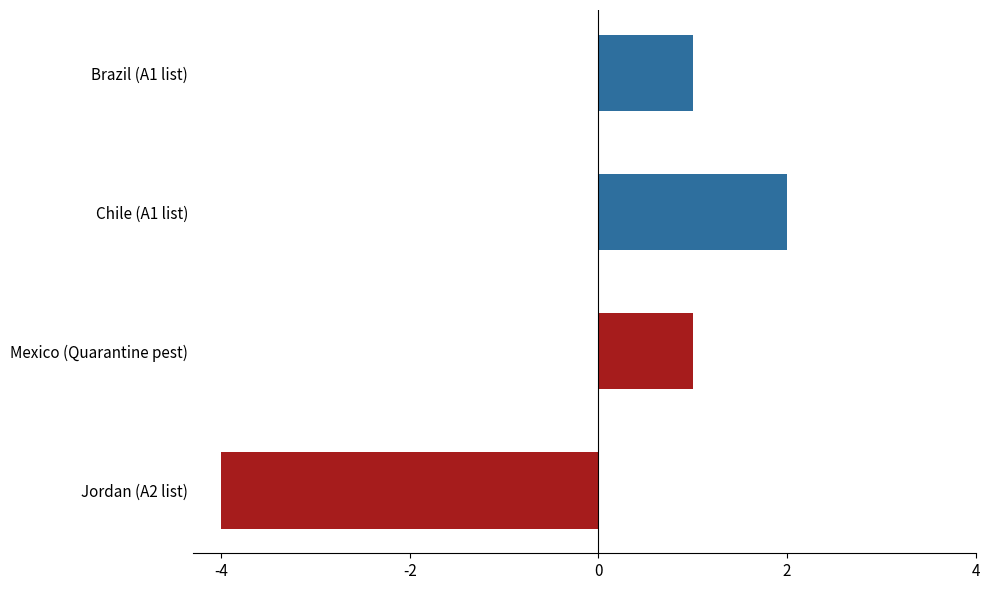

The value at Jordan (A2 list) is -7. True or false?

False